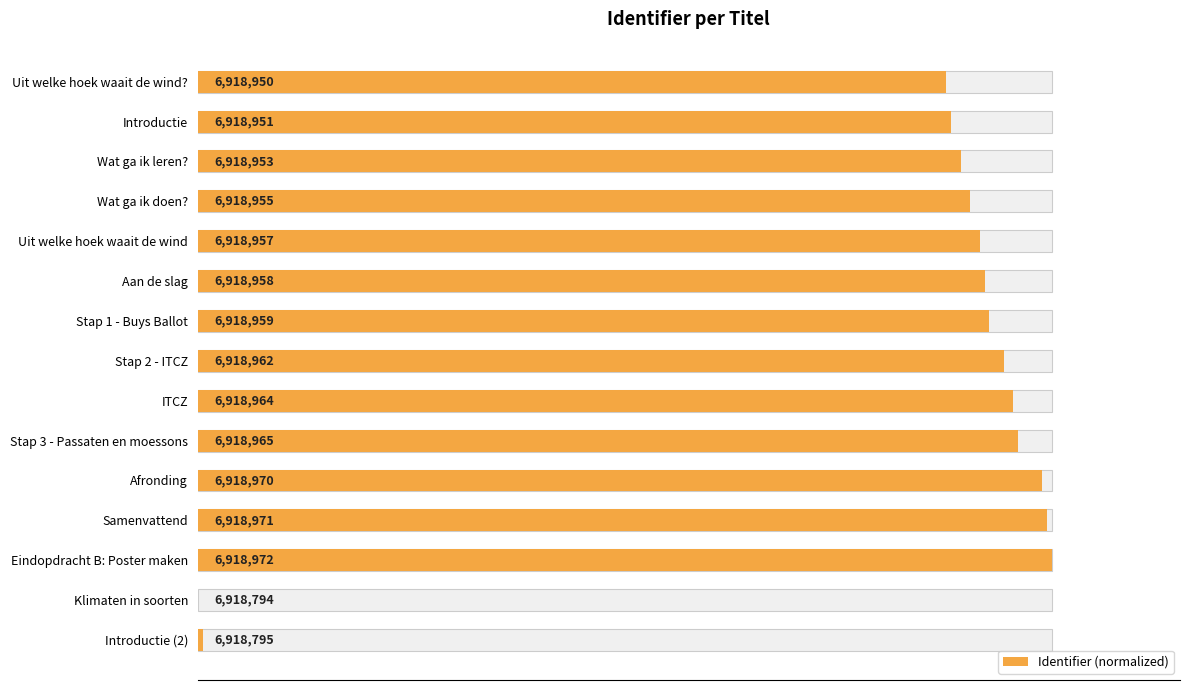

What is the average value?

81.1